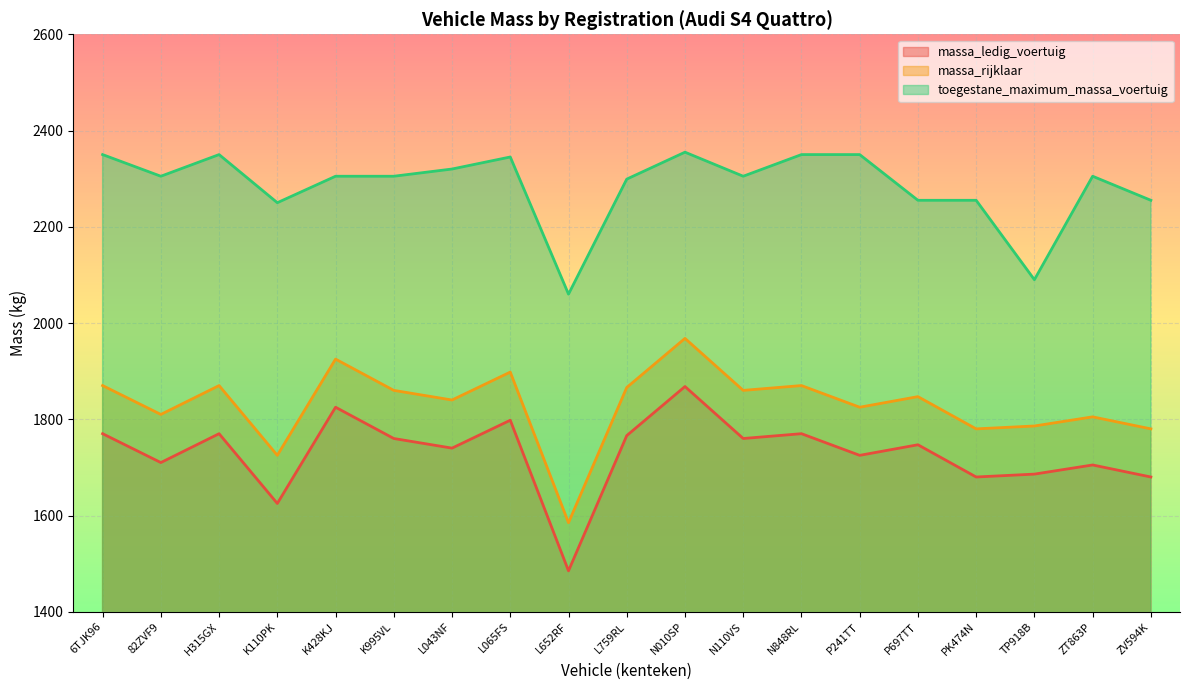

What is the label of the 18th point from the left?

ZT863P